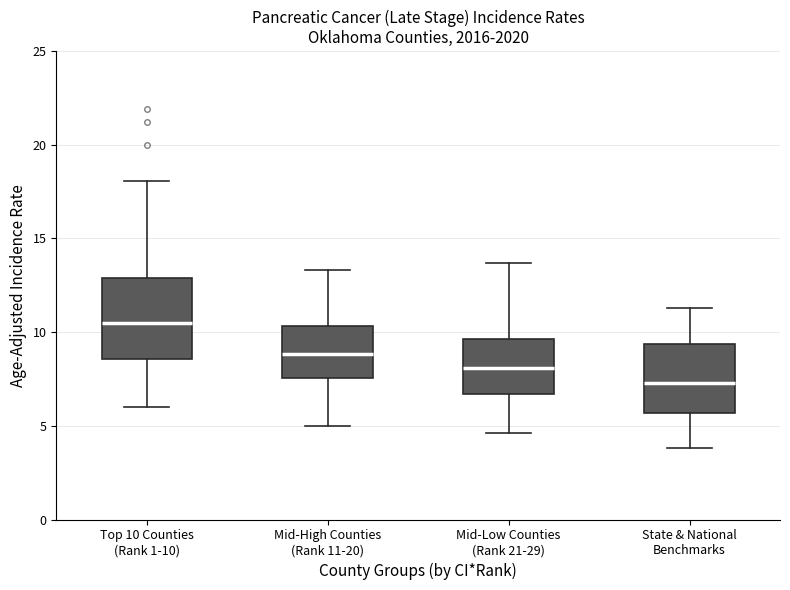

Where does the lower whisker of the box for Mid-Low Counties (Rank 21-29) end on the y-axis? The values are not printed on the chart, so give them approximately, as read against the axis.

4.5